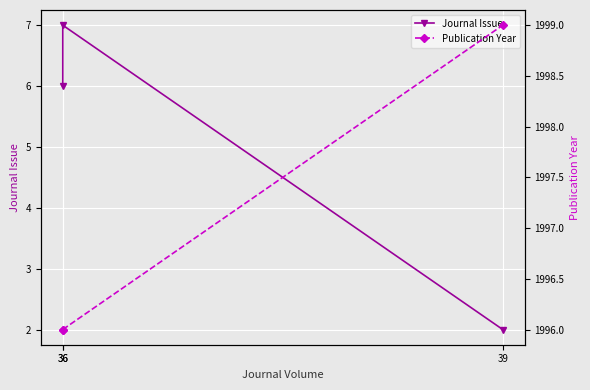

What is the difference between the maximum and minimum values in the Publication Year series?

3